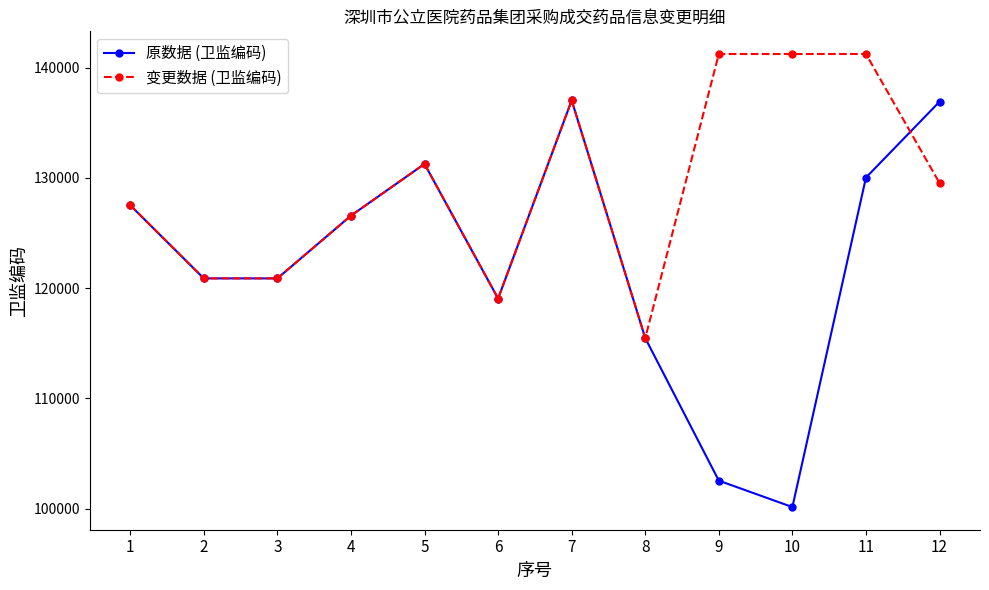

True or false: 变更数据 (卫监编码) has a value of 81498 at 4.

False